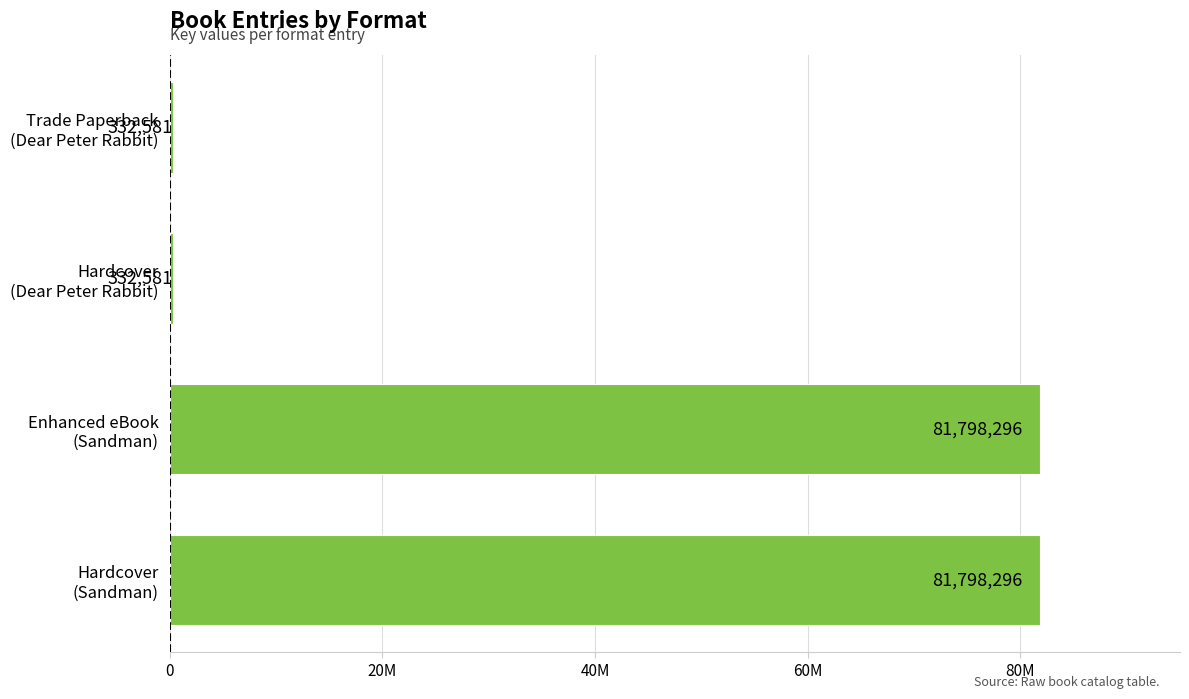

Does the chart contain any negative values?

No